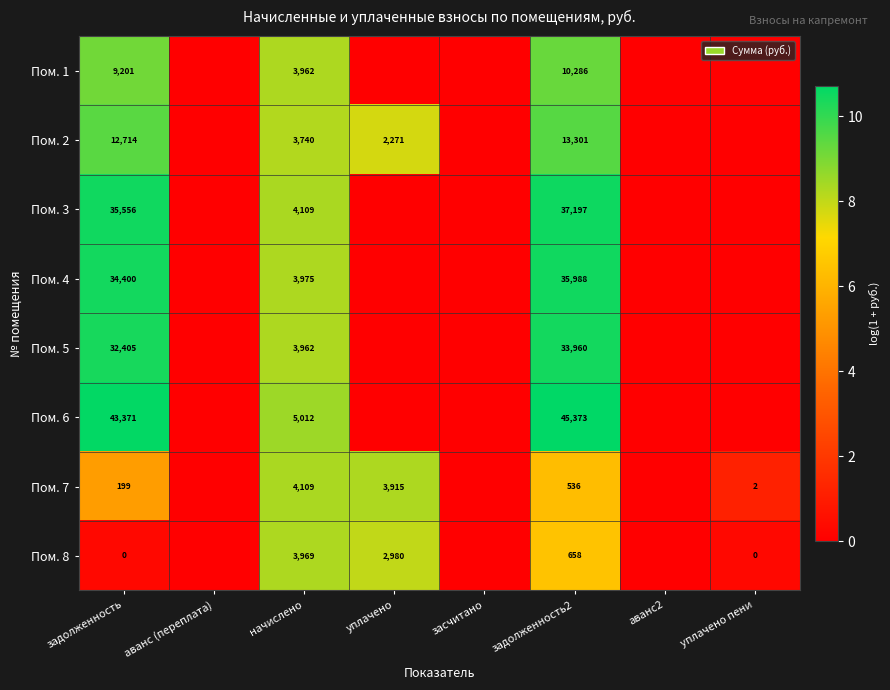

At how many categories does at least one series exceed 5?

4